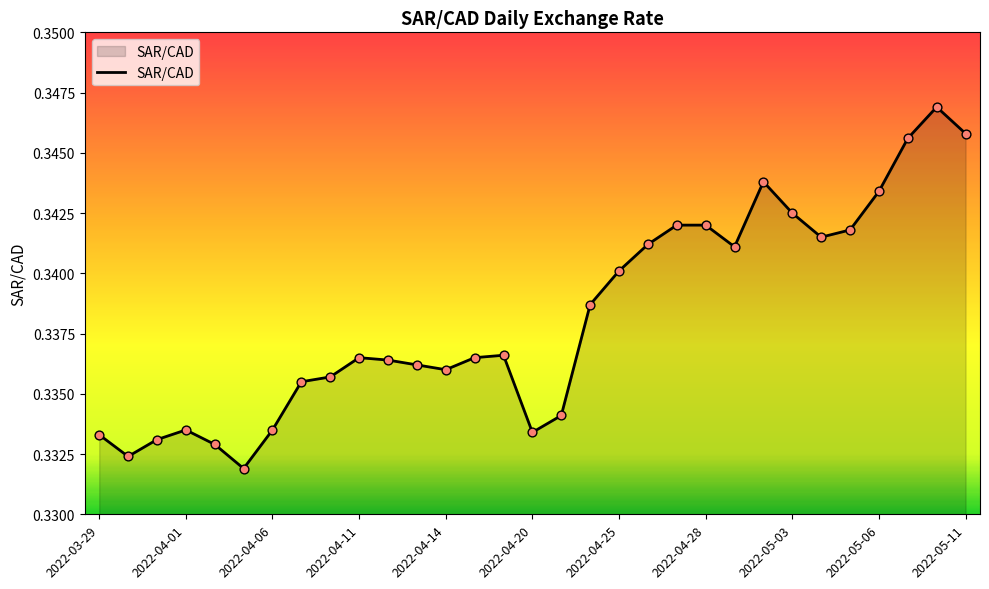

How many lines are shown in the chart?

1